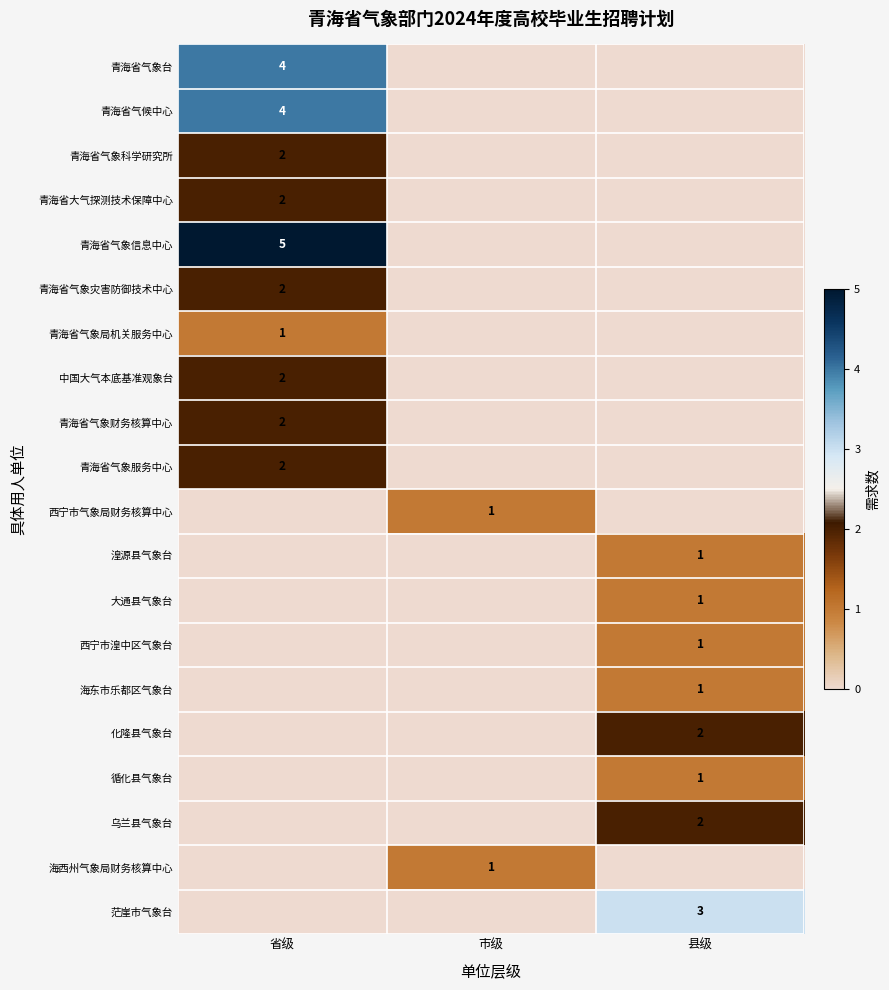

True or false: 青海省气象台 has a value of 2 at 省级.

False